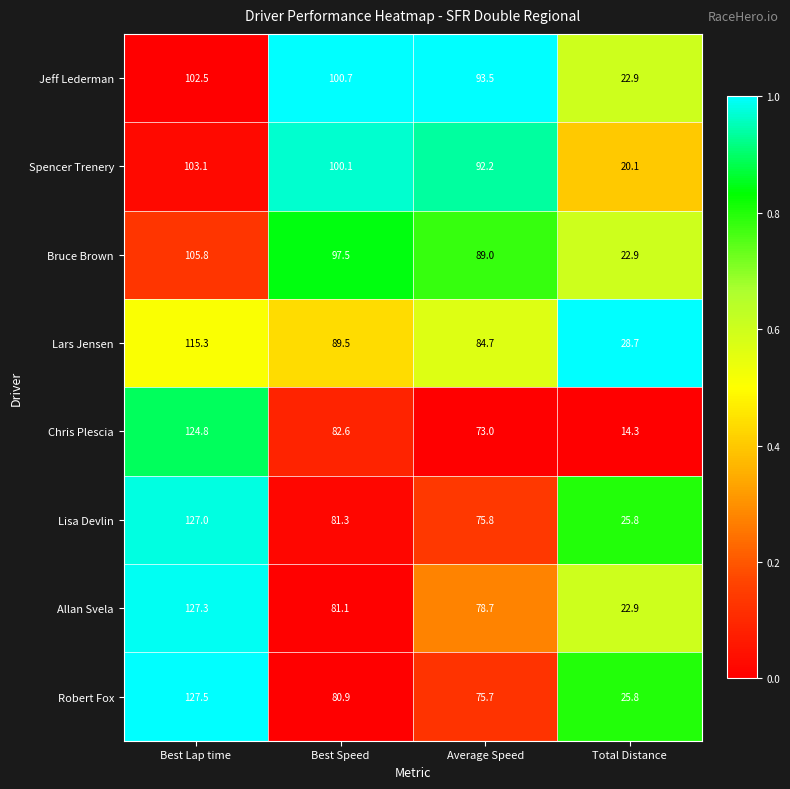

Rank the series at Average Speed from highest to lowest value.

Jeff Lederman, Spencer Trenery, Bruce Brown, Lars Jensen, Allan Svela, Lisa Devlin, Robert Fox, Chris Plescia